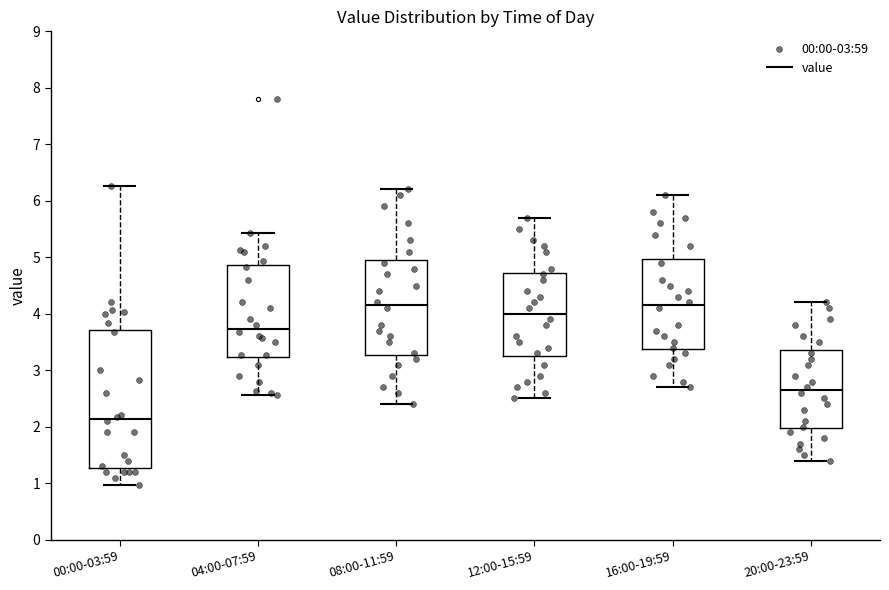

Comparing the boxes themselves (not the whiskers), which one is the tallest?

00:00-03:59